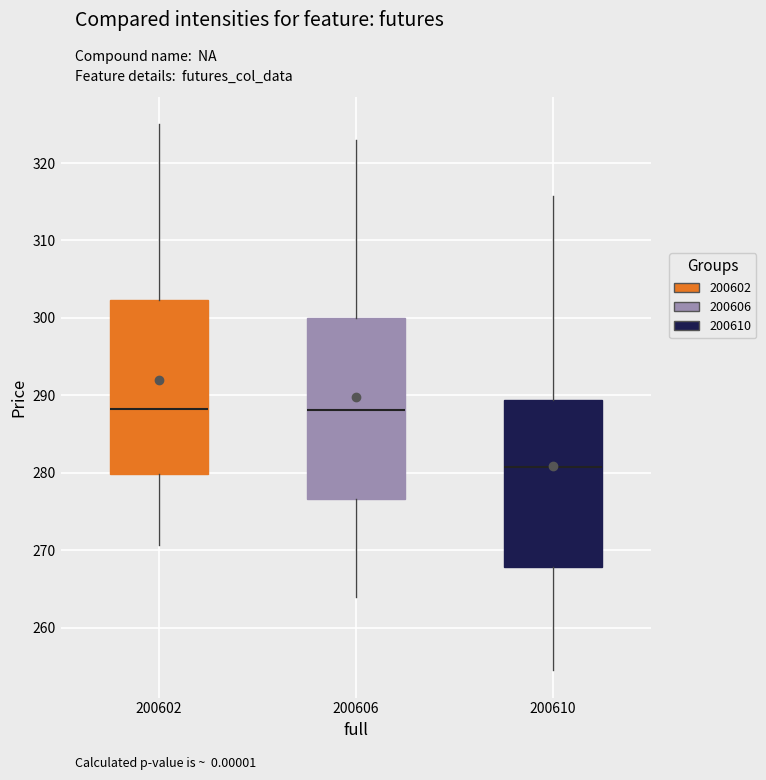

Reading left to right, read every box against the y-axis: the position of its median line, the range the box covers, and the ends of its whiskers. The values are not printed on the chart, so give them approximately, as read against the axis.

200602: median 288, box 280 to 302, whiskers 271 to 325
200606: median 288, box 277 to 300, whiskers 264 to 323
200610: median 281, box 268 to 289, whiskers 255 to 316